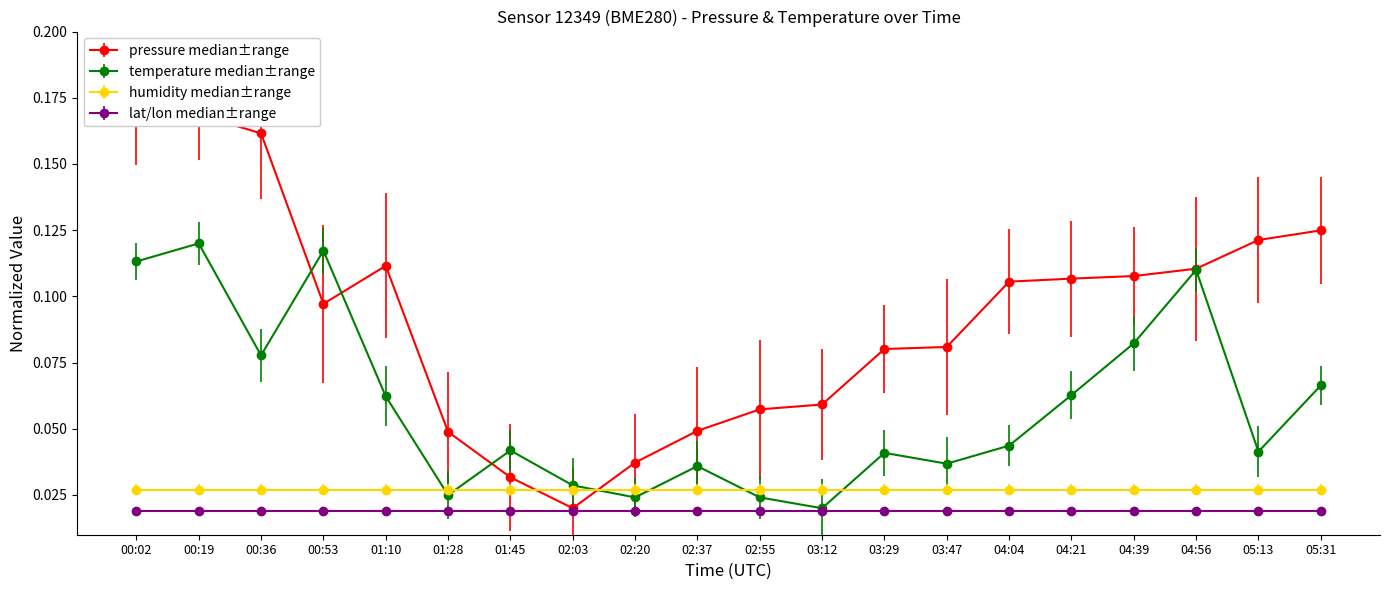

At how many categories does at least one series exceed 0?

20